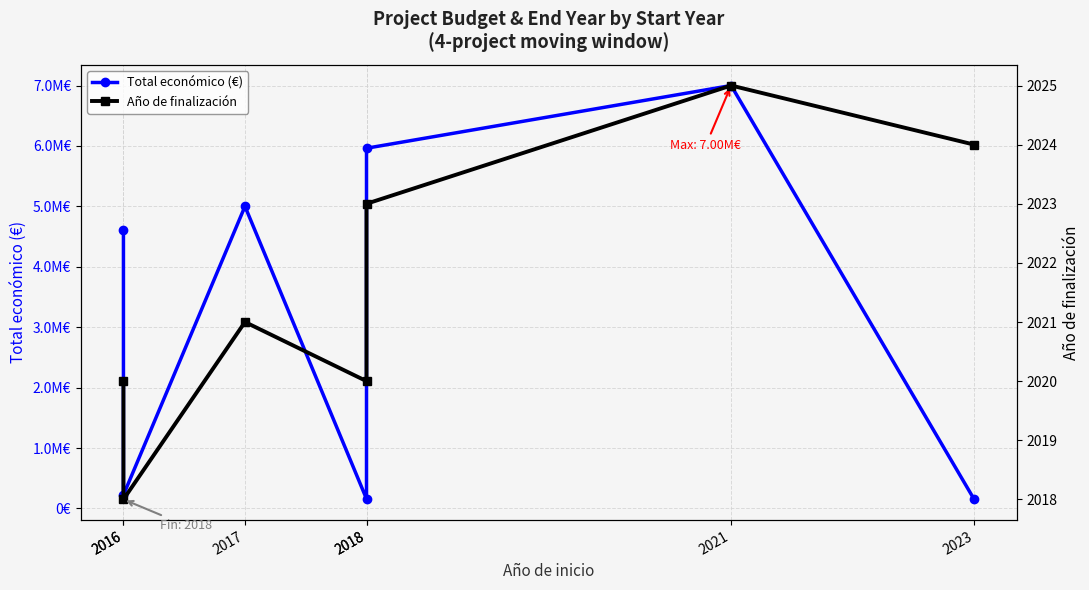

How many lines are shown in the chart?

2